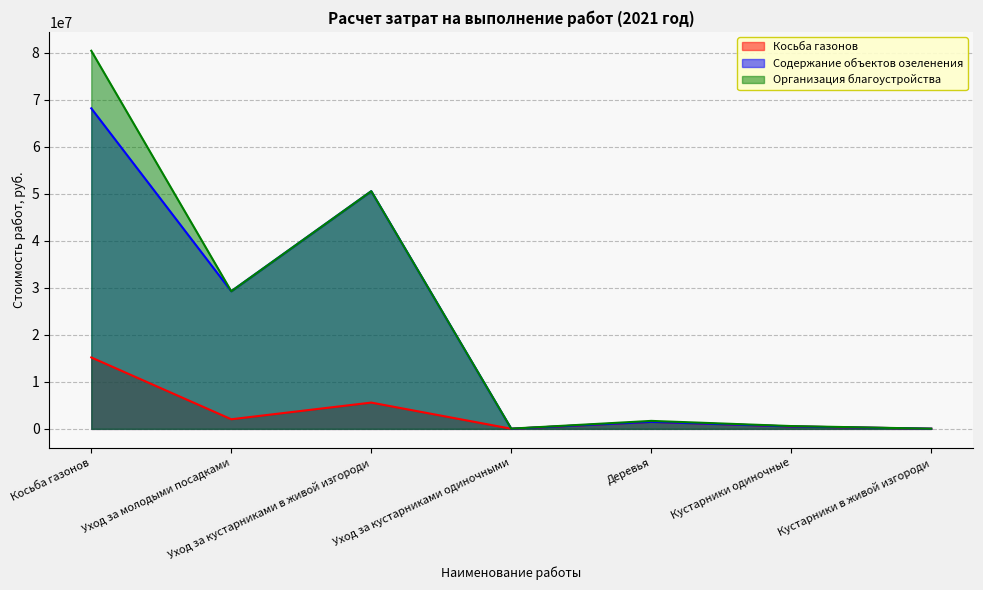

How many categories are shown in the chart?

7